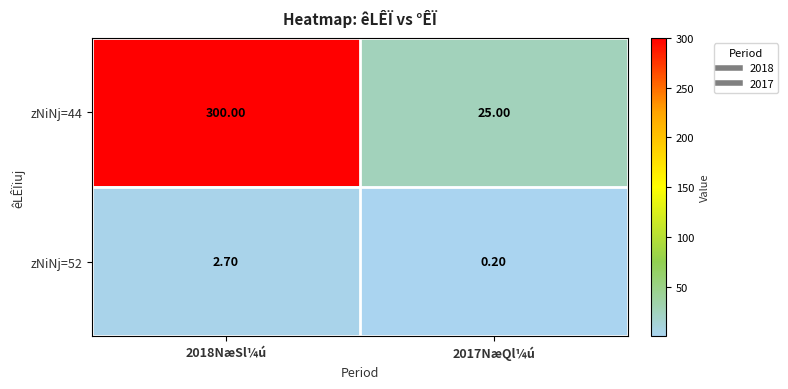

What is the average value of the zNiNj=44 series?

162.5